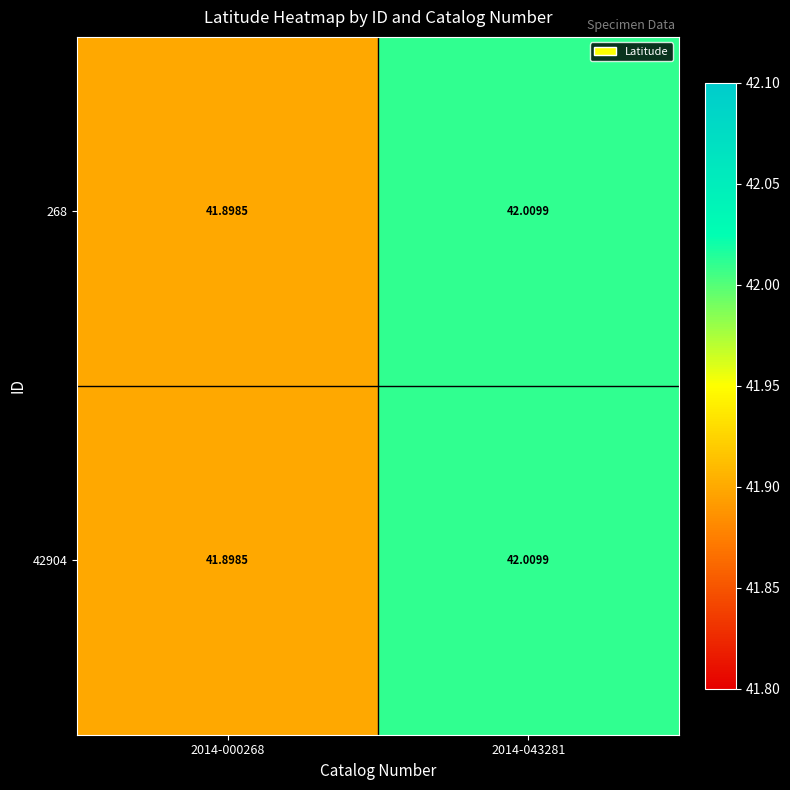

Is the value of 42904 at 2014-000268 greater than the value of 268 at 2014-043281?

No